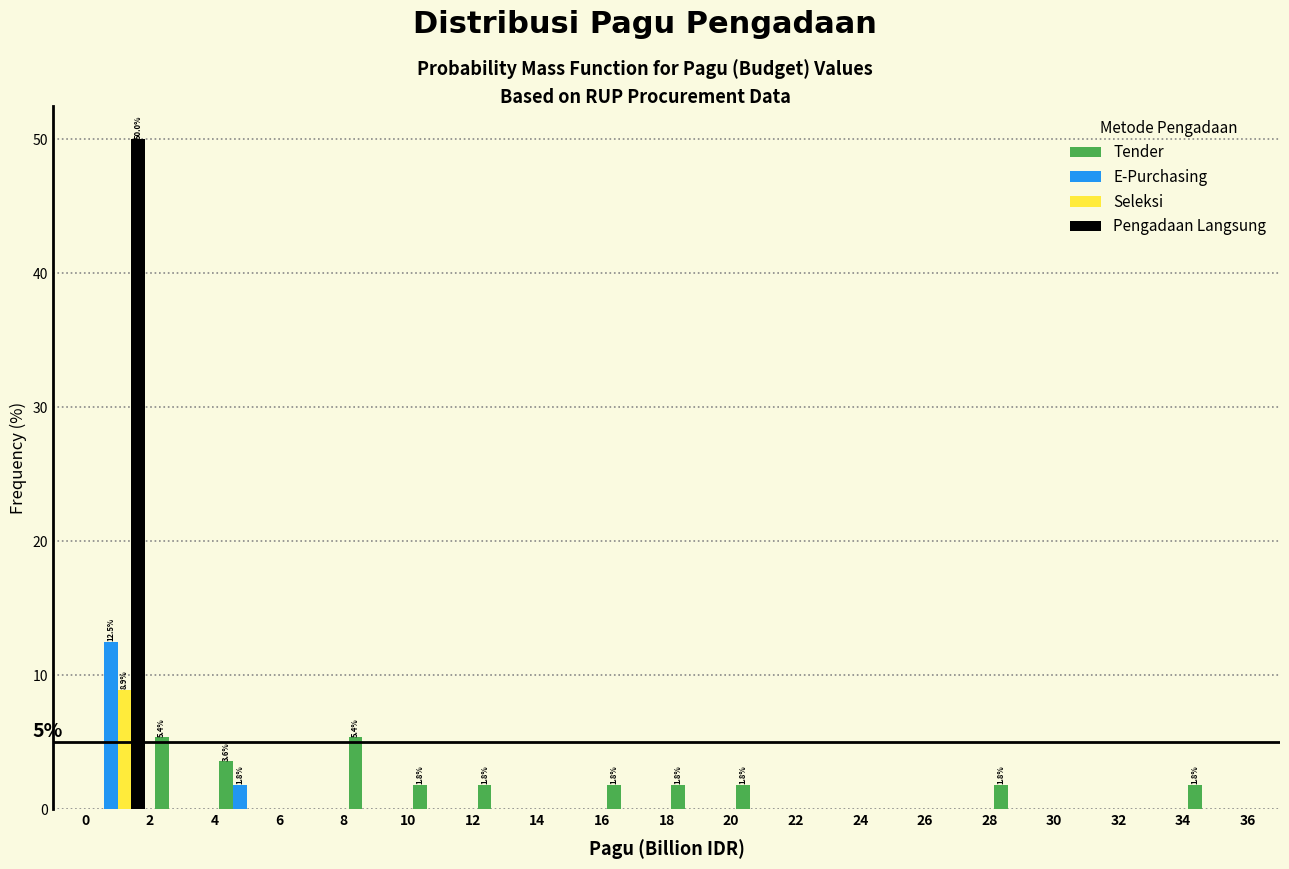

In the Pengadaan Langsung series, which range on the x-axis has the tallest bar?

0 to 2